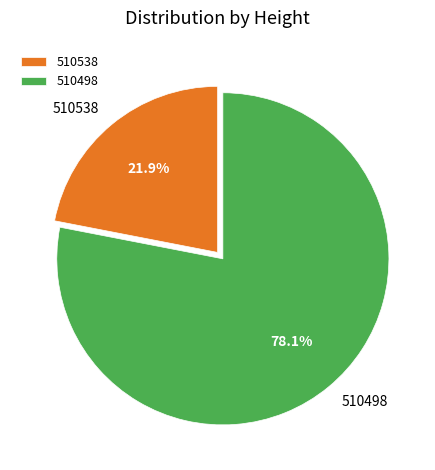

To the nearest percent, what portion does 510538 represent?

22%